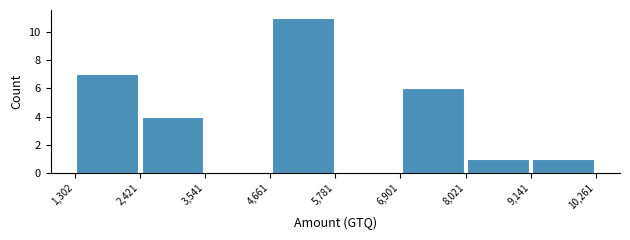

What is the height of the bar covering 4,661 to 5,781 on the x-axis? The values are not printed on the chart, so give them approximately, as read against the axis.

11